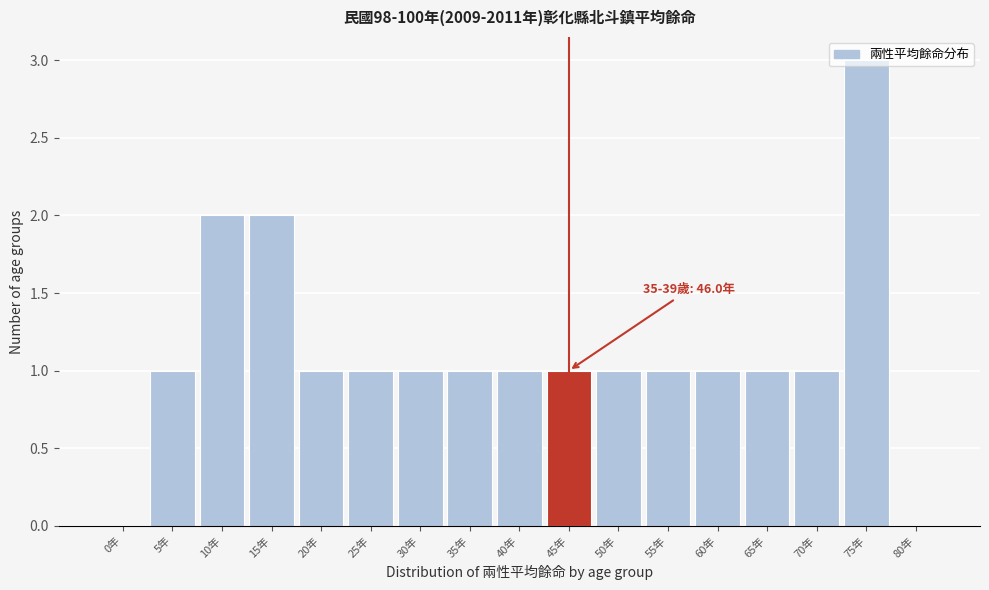

What is the maximum value shown in the chart?

3